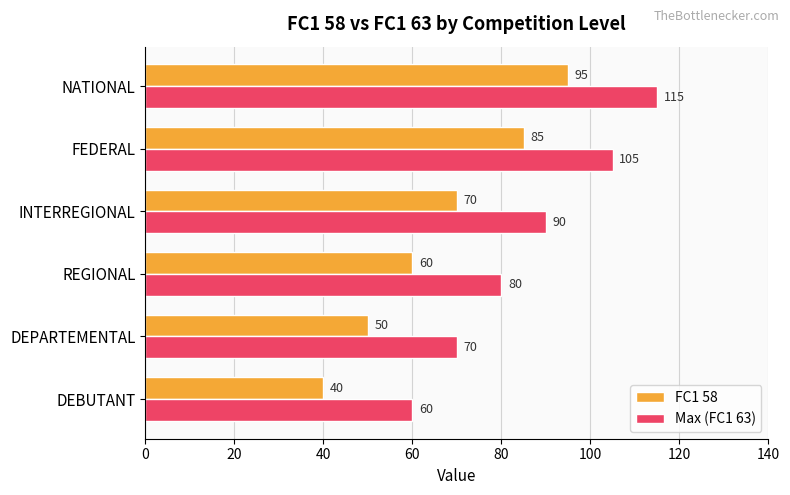

What is the difference between the second highest and minimum values in the Max (FC1 63) series?

45